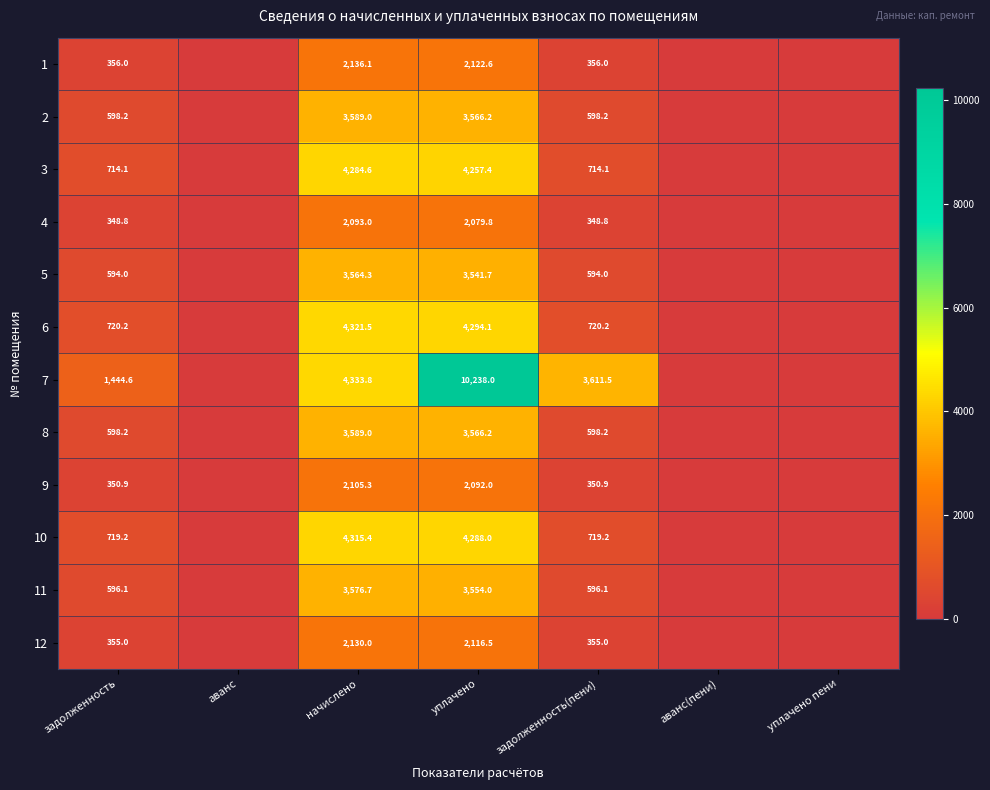

Which series changed the most between задолженность and уплачено?

7